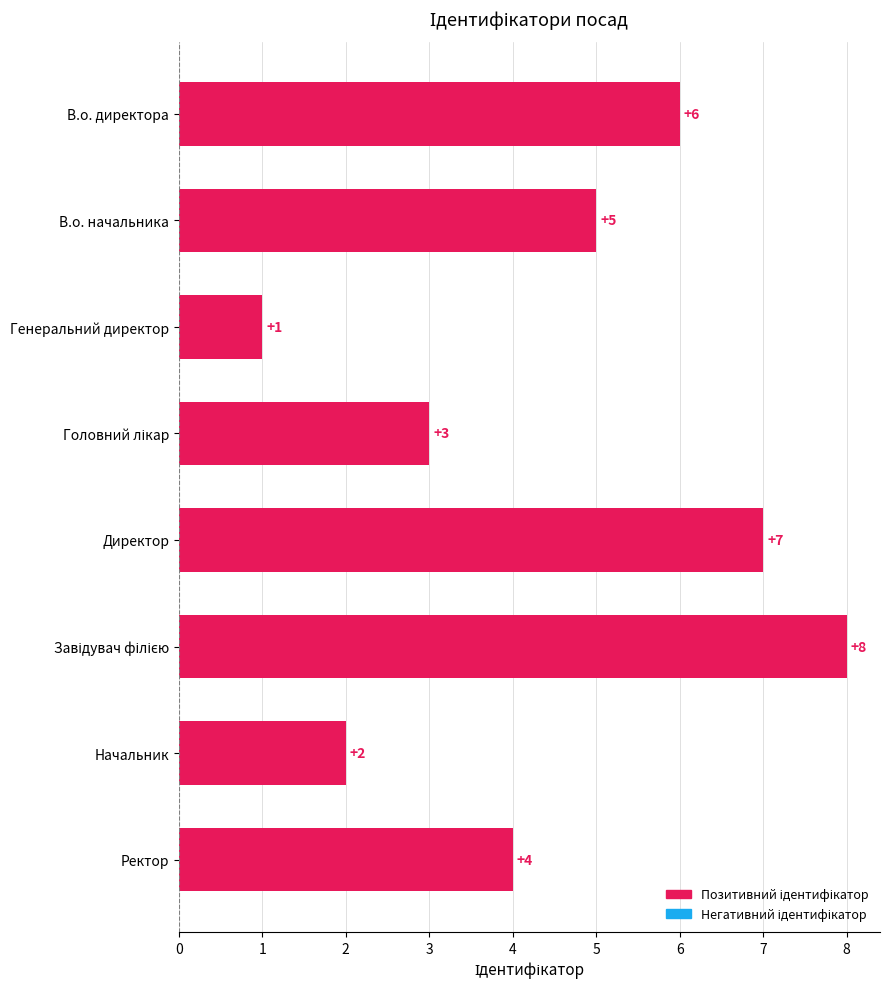

What is the greatest value displayed?

8